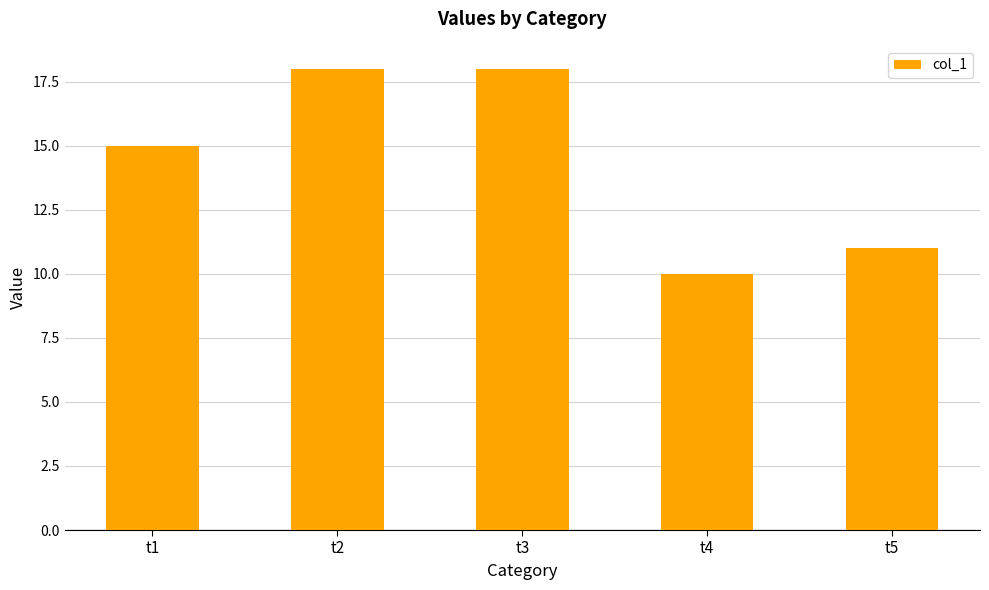

Is it true that the value at t3 is 11?

False